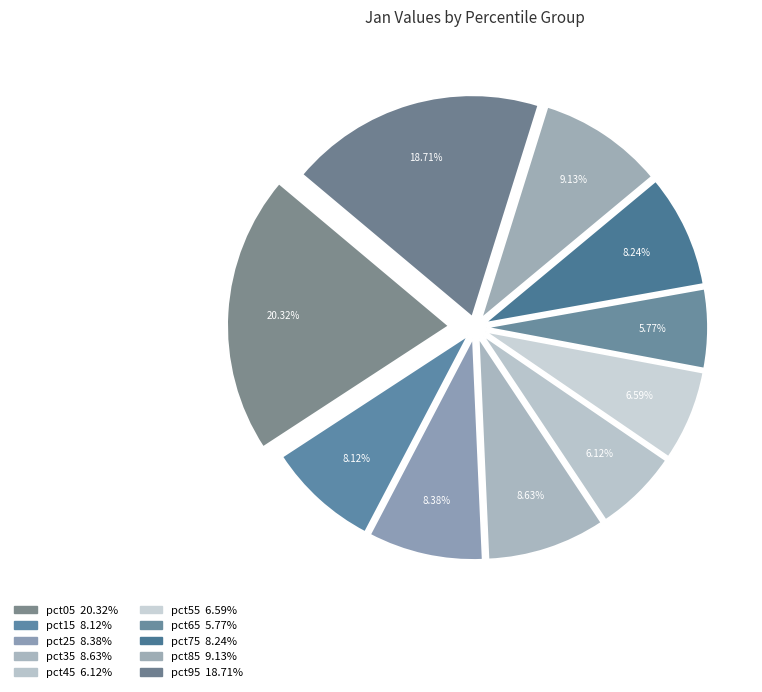

Is it true that pct05 is 27% of the pie?

False